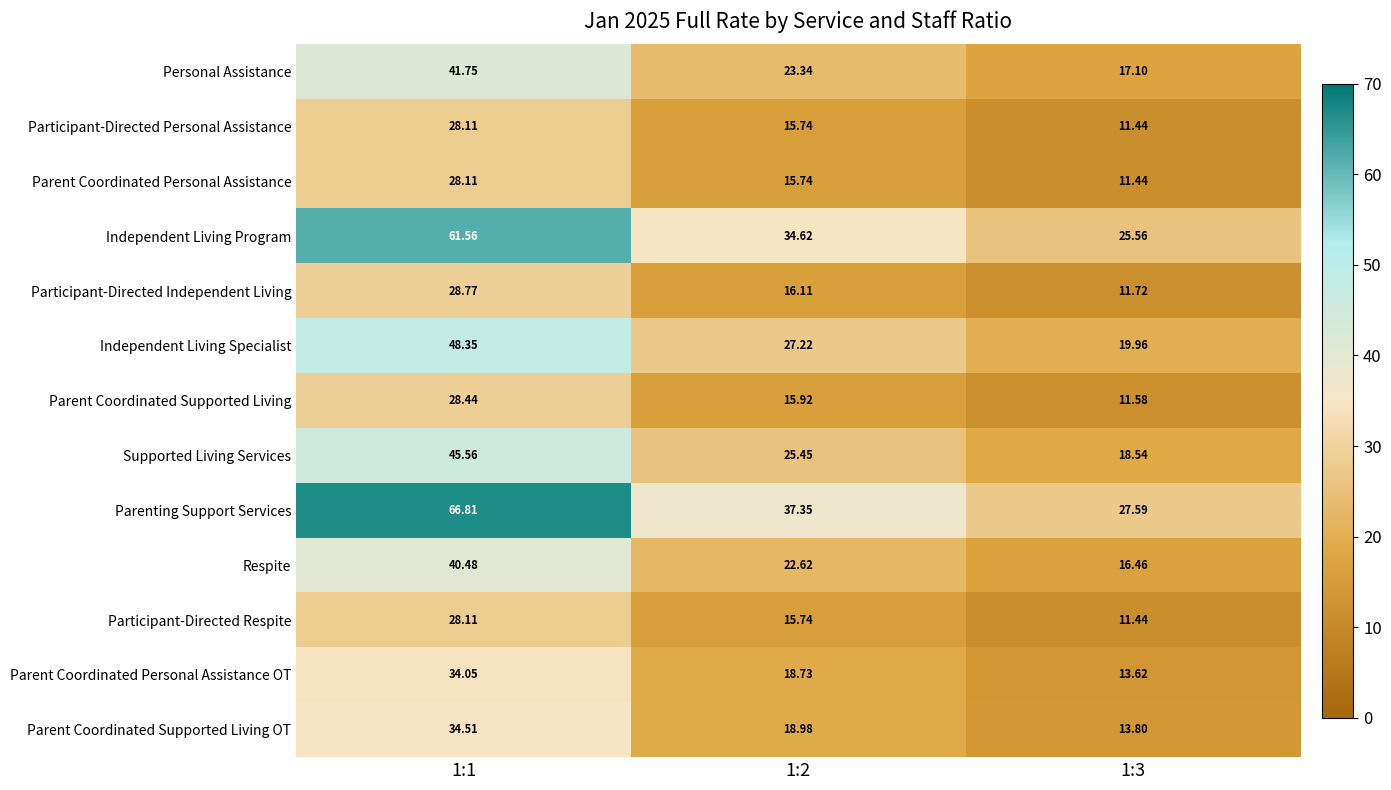

Is the value of Independent Living Program at 1:1 greater than the value of Parent Coordinated Supported Living OT at 1:2?

Yes